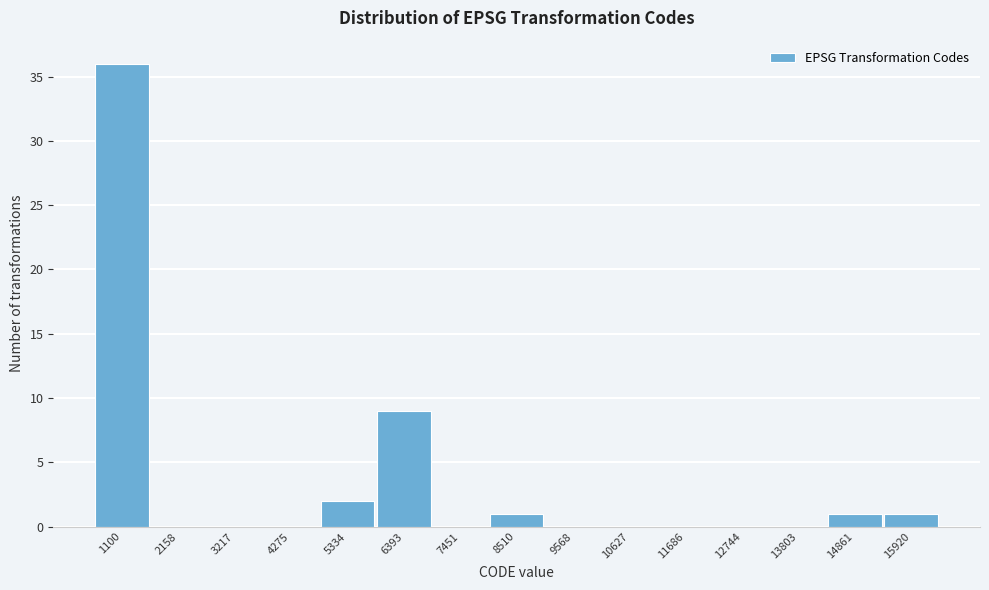

Reading right to left, list all the values displayed in this chart.

15920=1	14861=1	13803=0	12744=0	11686=0	10627=0	9568=0	8510=1	7451=0	6393=9	5334=2	4275=0	3217=0	2158=0	1100=36